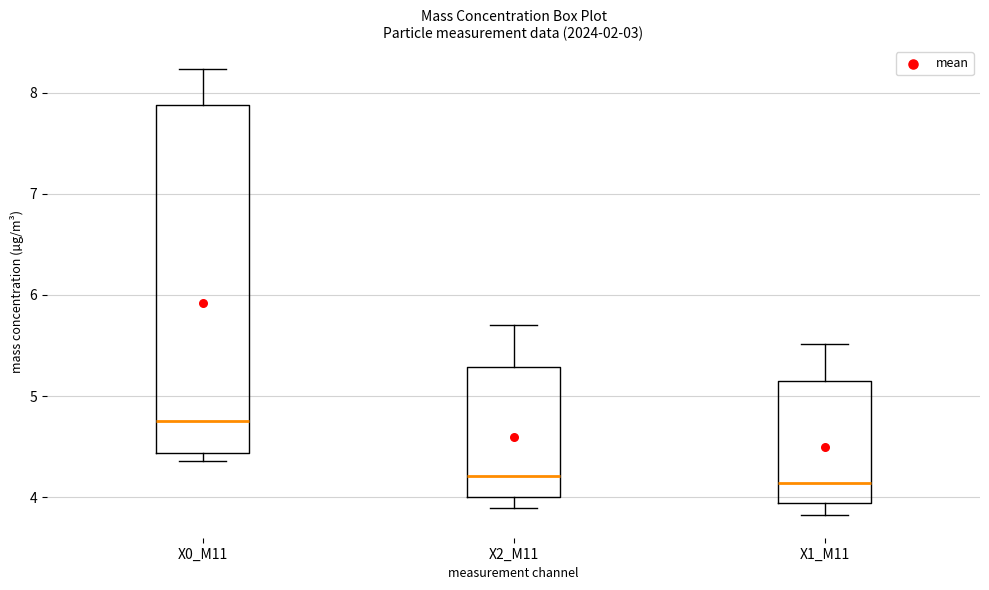

Where does the lower whisker of the box for X2_M11 end on the y-axis? The values are not printed on the chart, so give them approximately, as read against the axis.

3.9